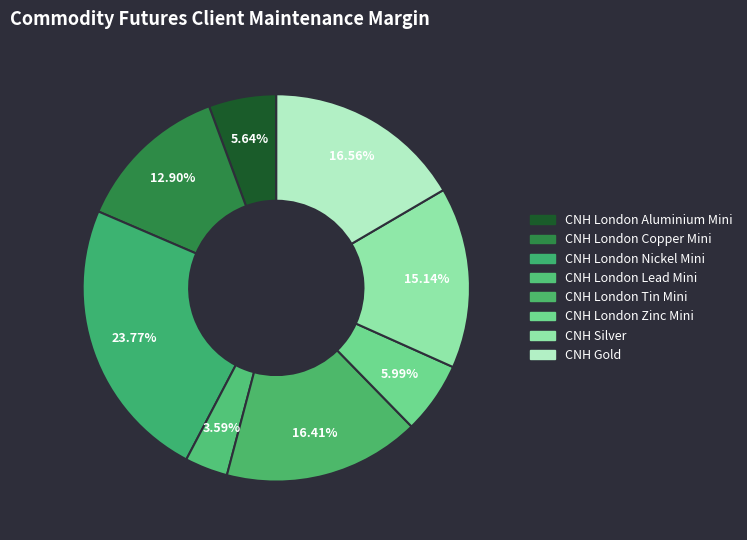

Rank the categories by value from highest to lowest.

CNH London Nickel Mini, CNH Gold, CNH London Tin Mini, CNH Silver, CNH London Copper Mini, CNH London Zinc Mini, CNH London Aluminium Mini, CNH London Lead Mini